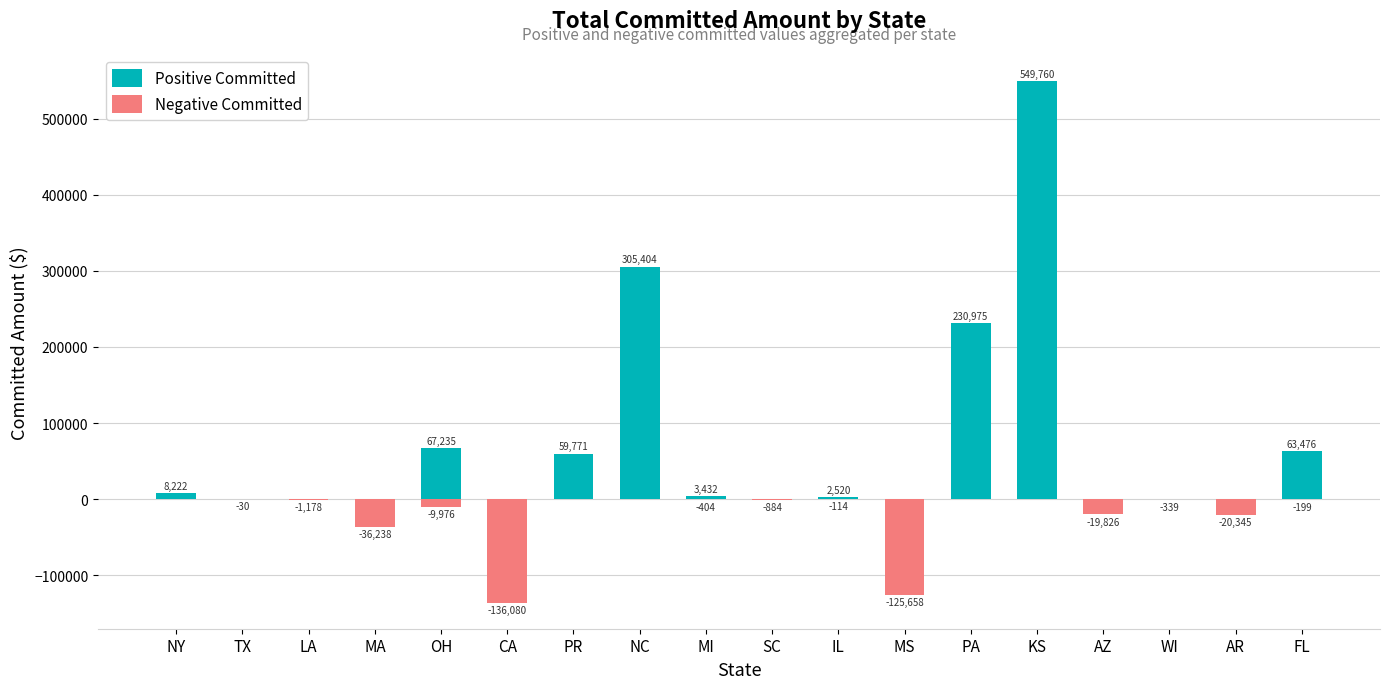

The Positive Committed series shows 2520.0 at IL. True or false?

True